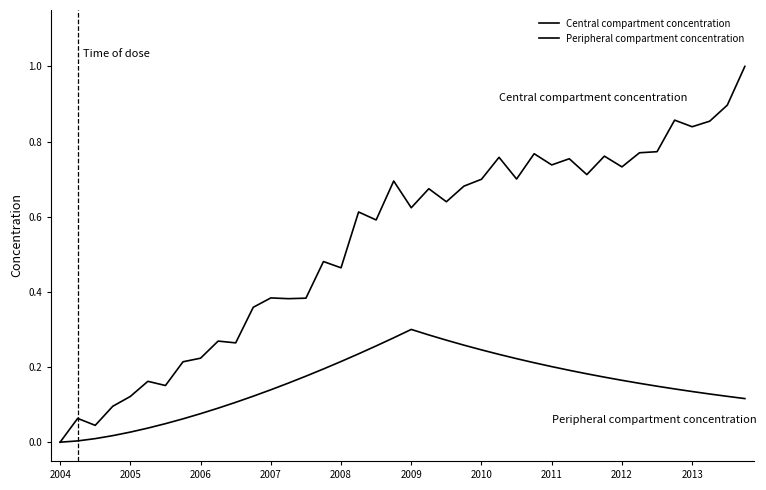

Reading right to left, list all the values displayed in this chart.

Central compartment concentration: 1.0	0.9	0.9	0.8	0.9	0.8	0.8	0.7	0.8	0.7	0.8	0.7	0.8	0.7	0.8	0.7	0.7	0.6	0.7	0.6	0.7	0.6	0.6	0.5	0.5	0.4	0.4	0.4	0.4	0.3	0.3	0.2	0.2	0.2	0.2	0.1	0.1	0.0	0.1	0.0
Peripheral compartment concentration: 0.1	0.1	0.1	0.1	0.1	0.1	0.2	0.2	0.2	0.2	0.2	0.2	0.2	0.2	0.2	0.2	0.3	0.3	0.3	0.3	0.3	0.3	0.2	0.2	0.2	0.2	0.2	0.1	0.1	0.1	0.1	0.1	0.1	0.0	0.0	0.0	0.0	0.0	0.0	0.0